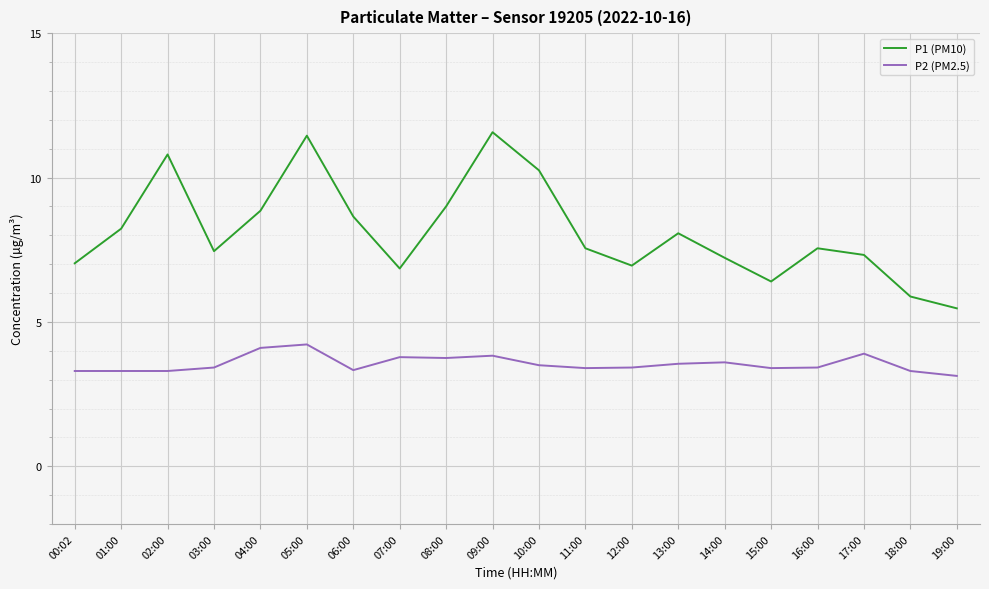

Which series has the largest range (max minus min)?

P1 (PM10)